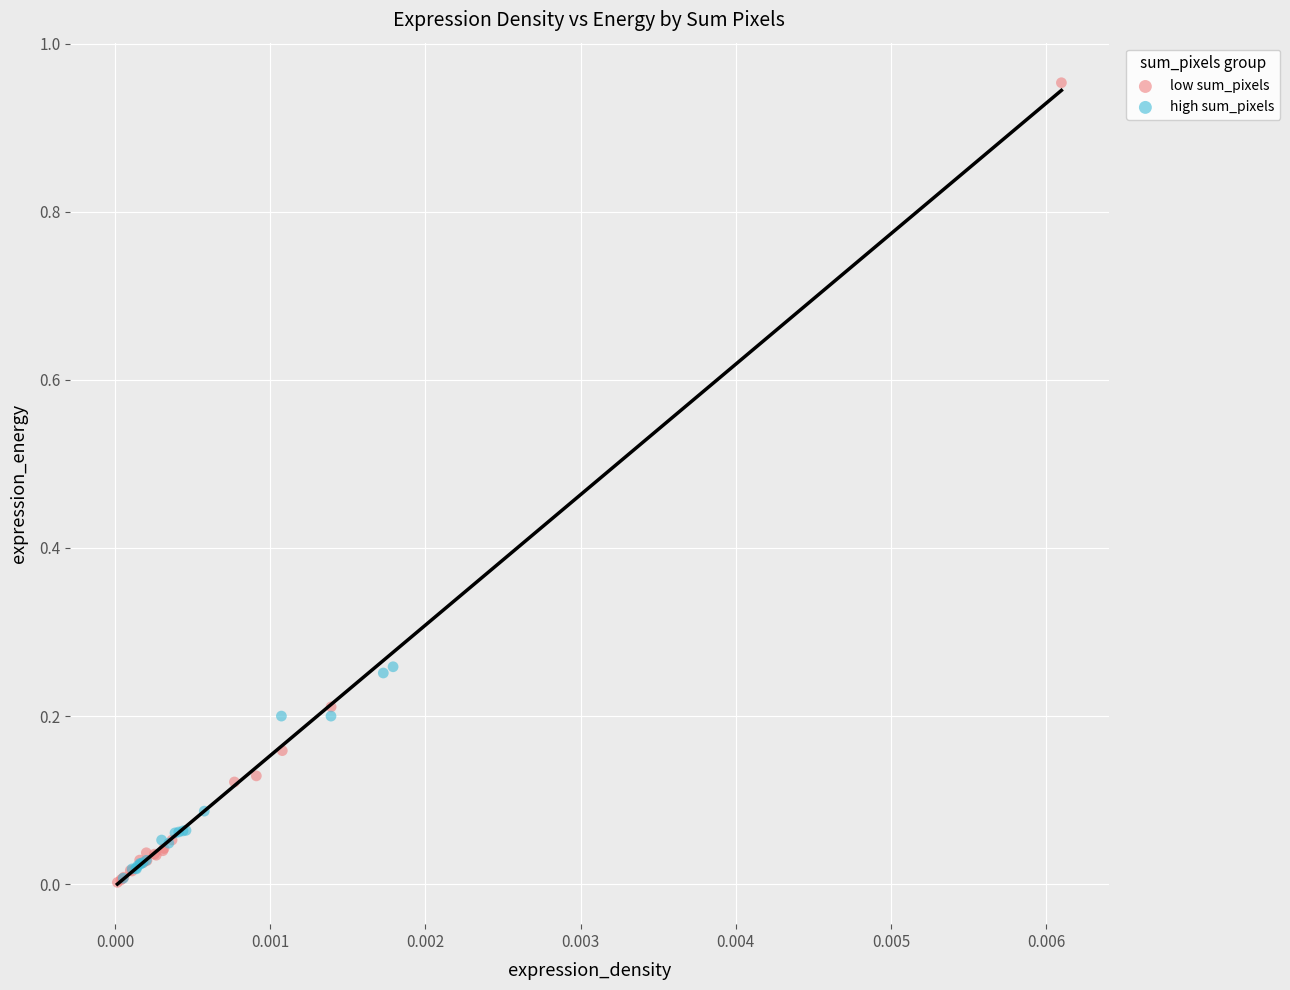

Which series contains the highest Y value?

low sum_pixels